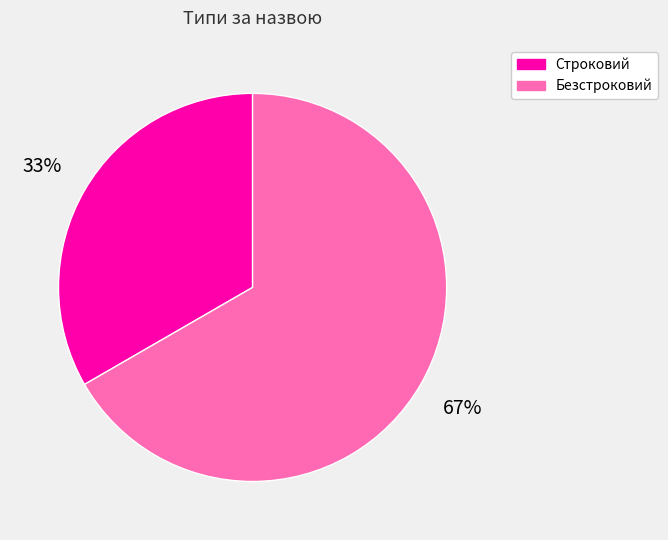

Count the number of slices in the pie.

2